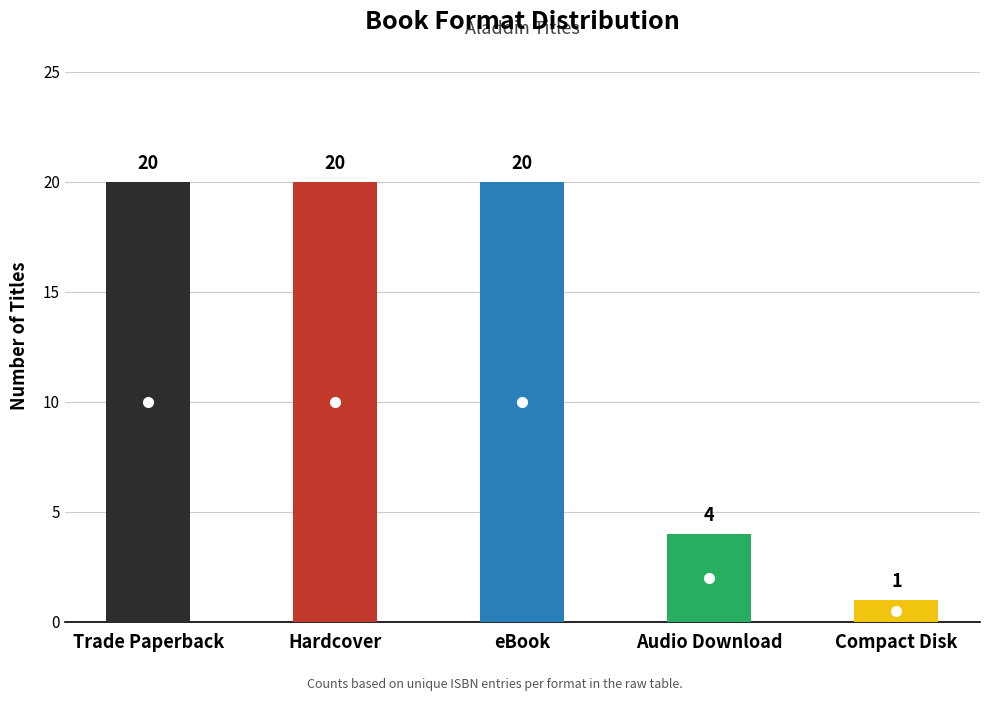

Reading right to left, extract all data points from this chart.

Compact Disk=1	Audio Download=4	eBook=20	Hardcover=20	Trade Paperback=20